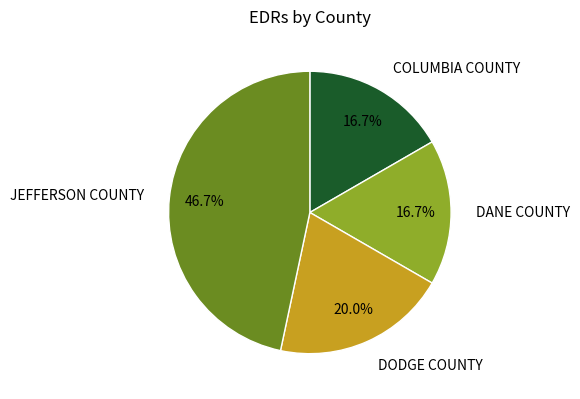

Count the number of slices in the pie.

4